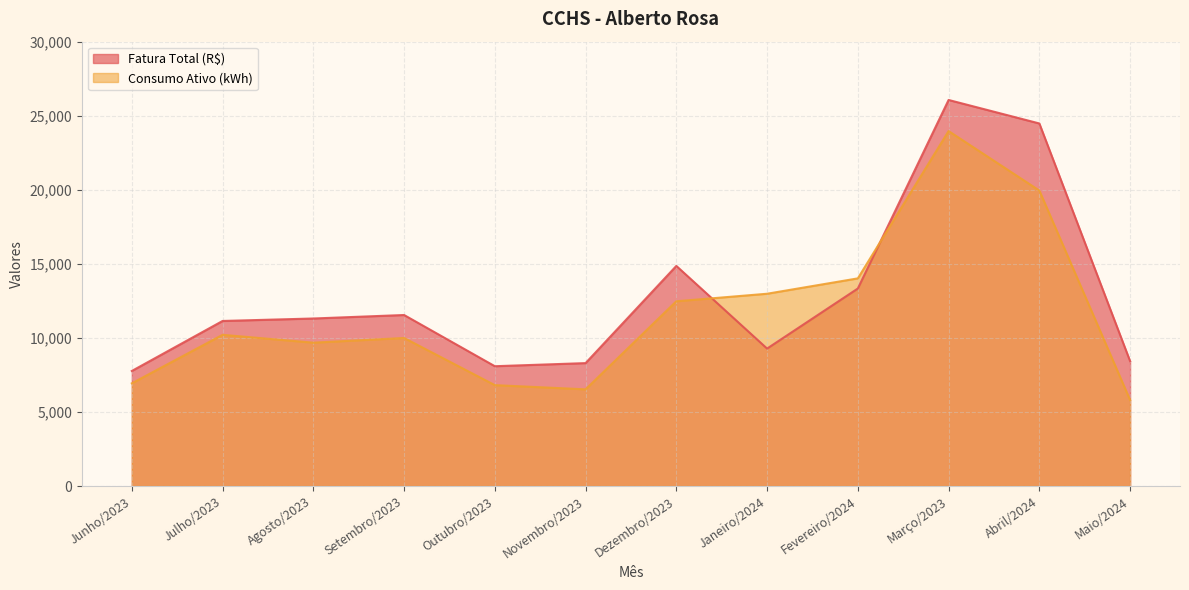

Does the chart have visible grid lines?

Yes